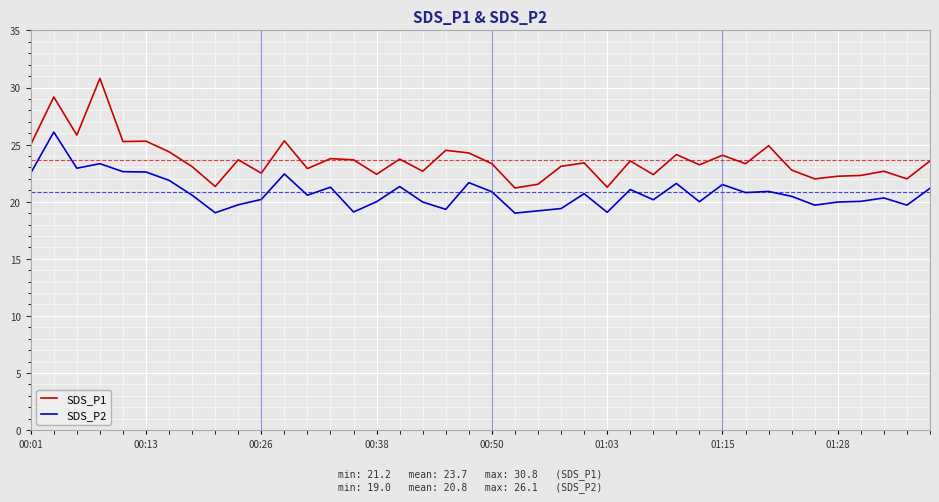

List the series in order of their peak value, lowest first.

SDS_P2, SDS_P1